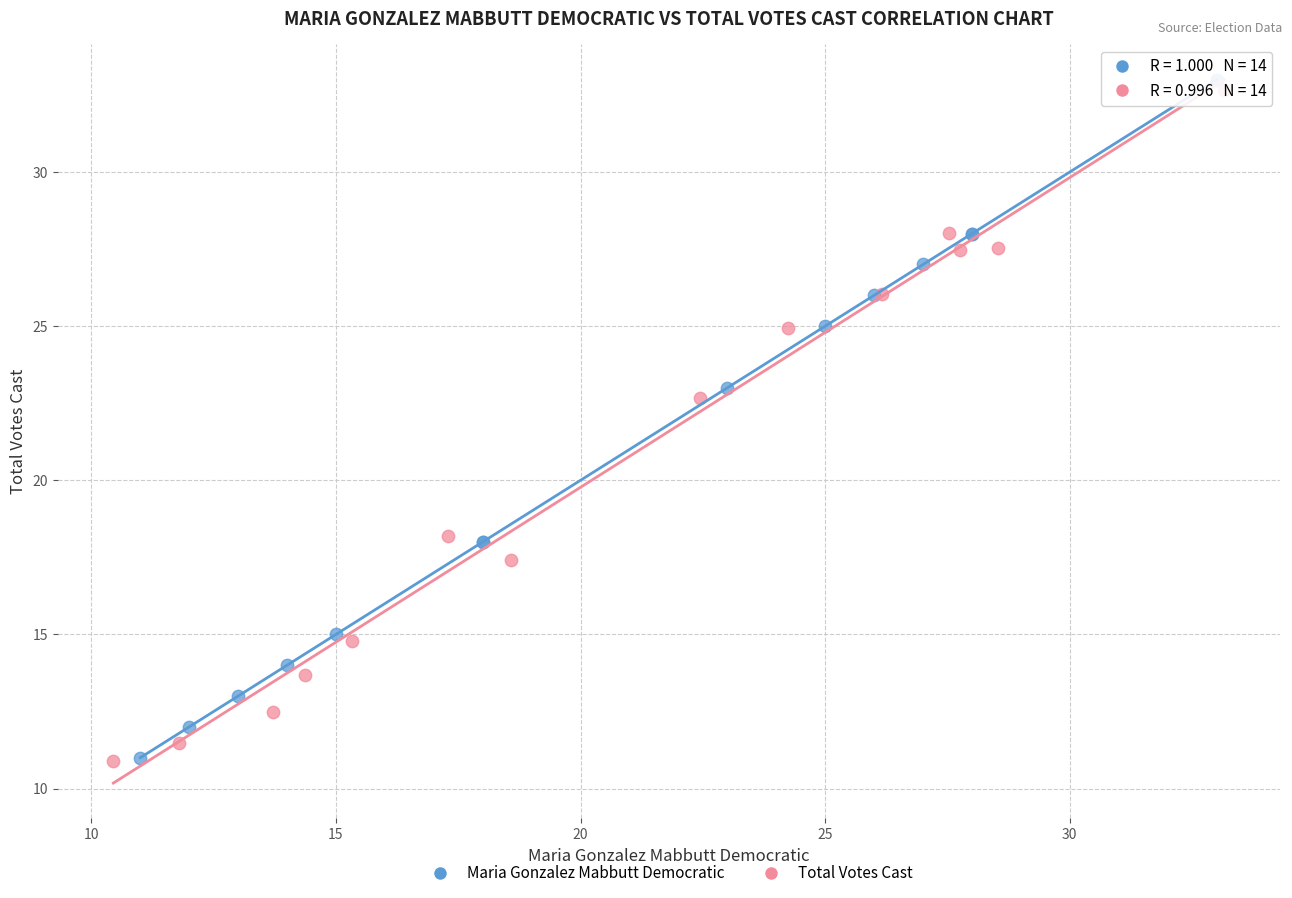

What are all the series names shown in the legend?

Maria Gonzalez Mabbutt Democratic, Total Votes Cast